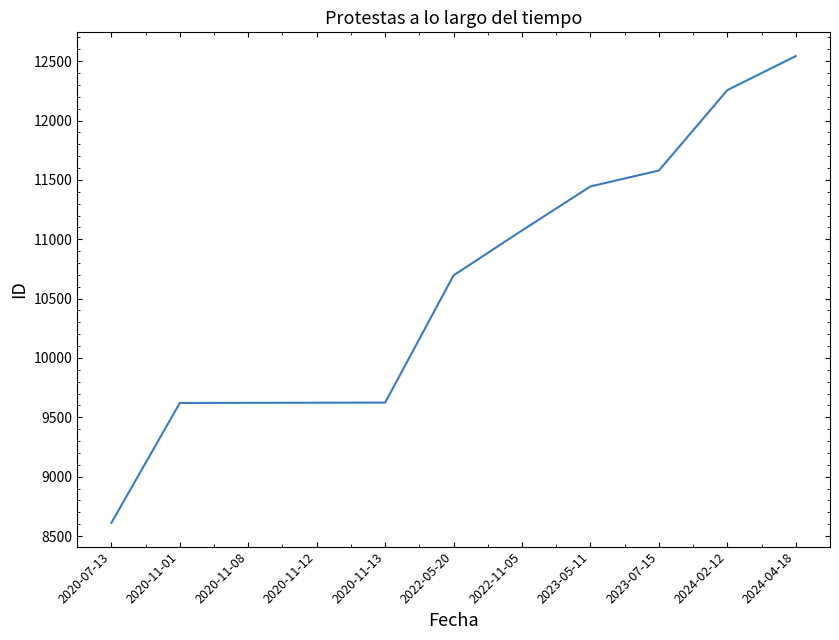

Is it true that the value at 2020-11-12 is 3035?

False